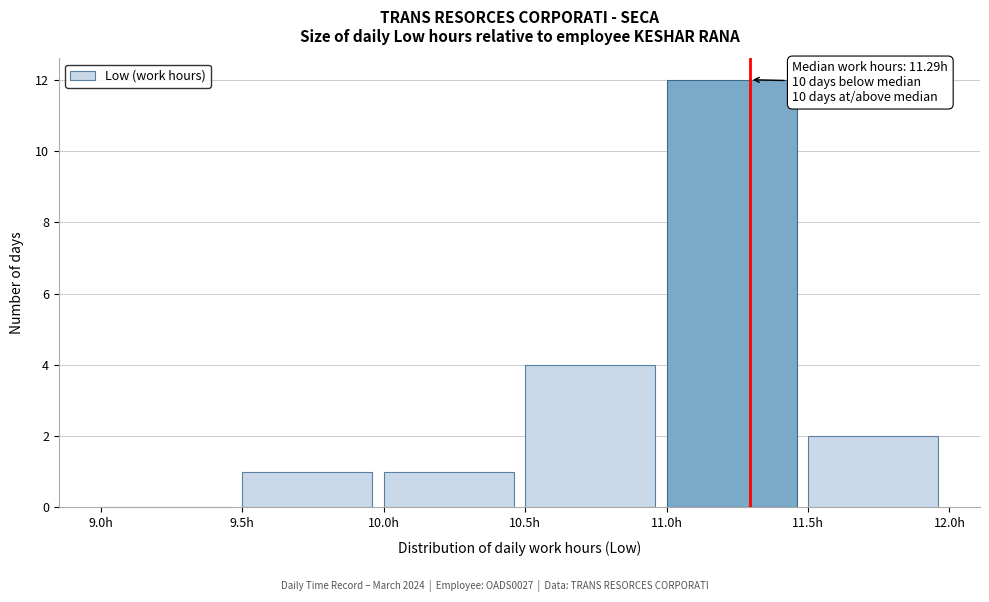

Which range on the x-axis has the tallest bar?

11.0 to 11.5